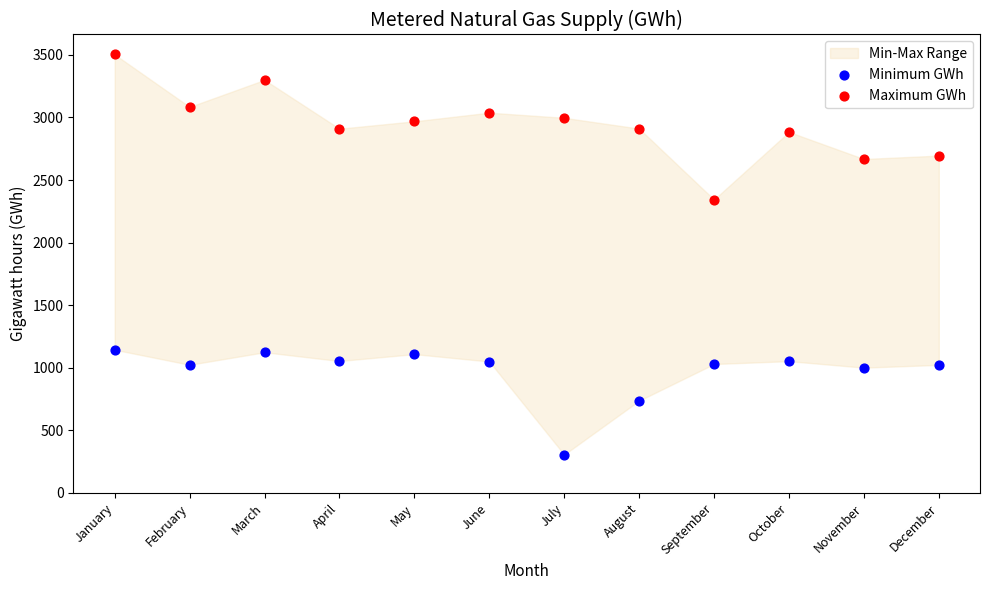

Which series reaches the minimum Y coordinate?

Minimum GWh